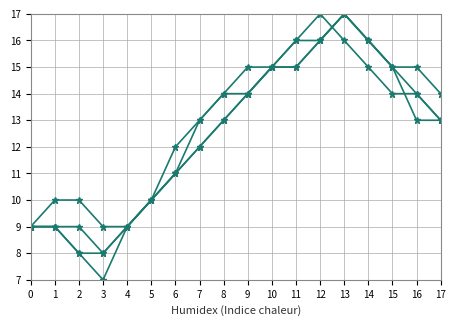

Count the number of data series in this chart.

4